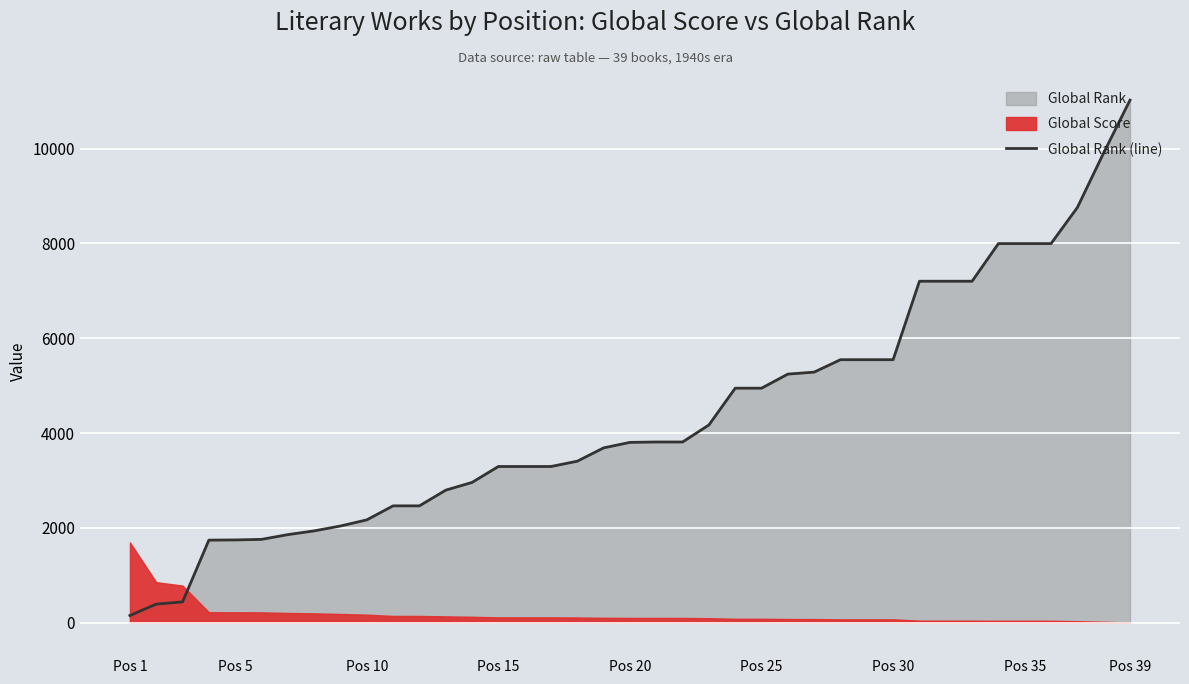

What is the value of the 13th point from the left?

2797